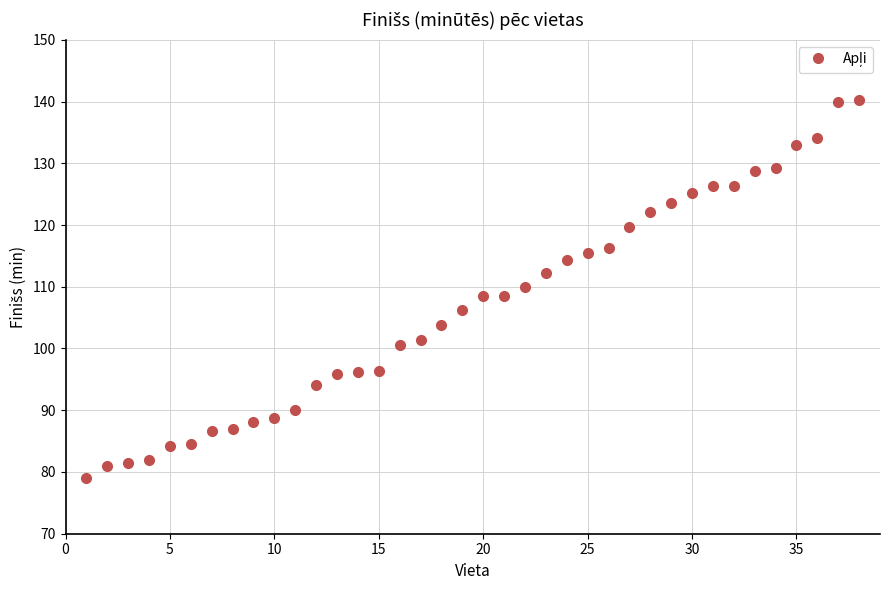

What is the greatest value displayed?

140.2